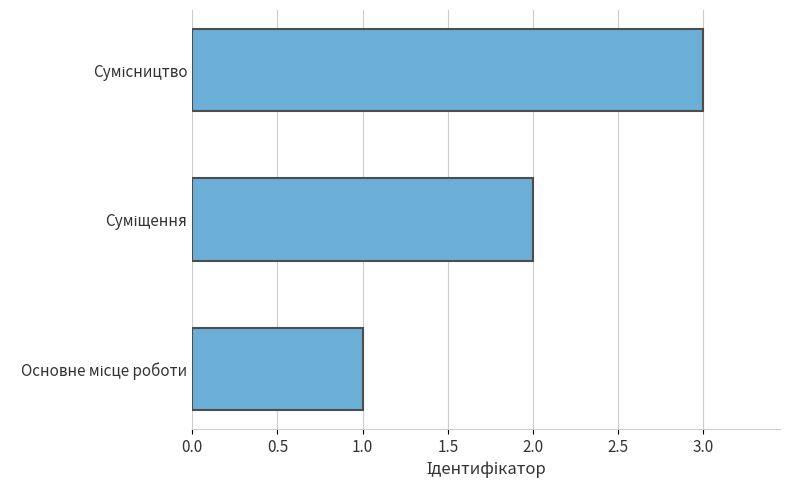

What is the sum of all values?

6